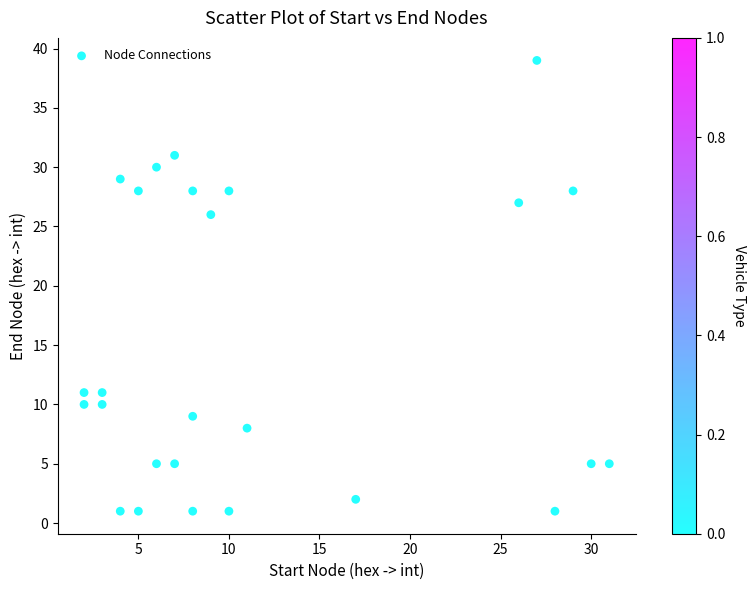

What is the range of X values (max minus min)?

29